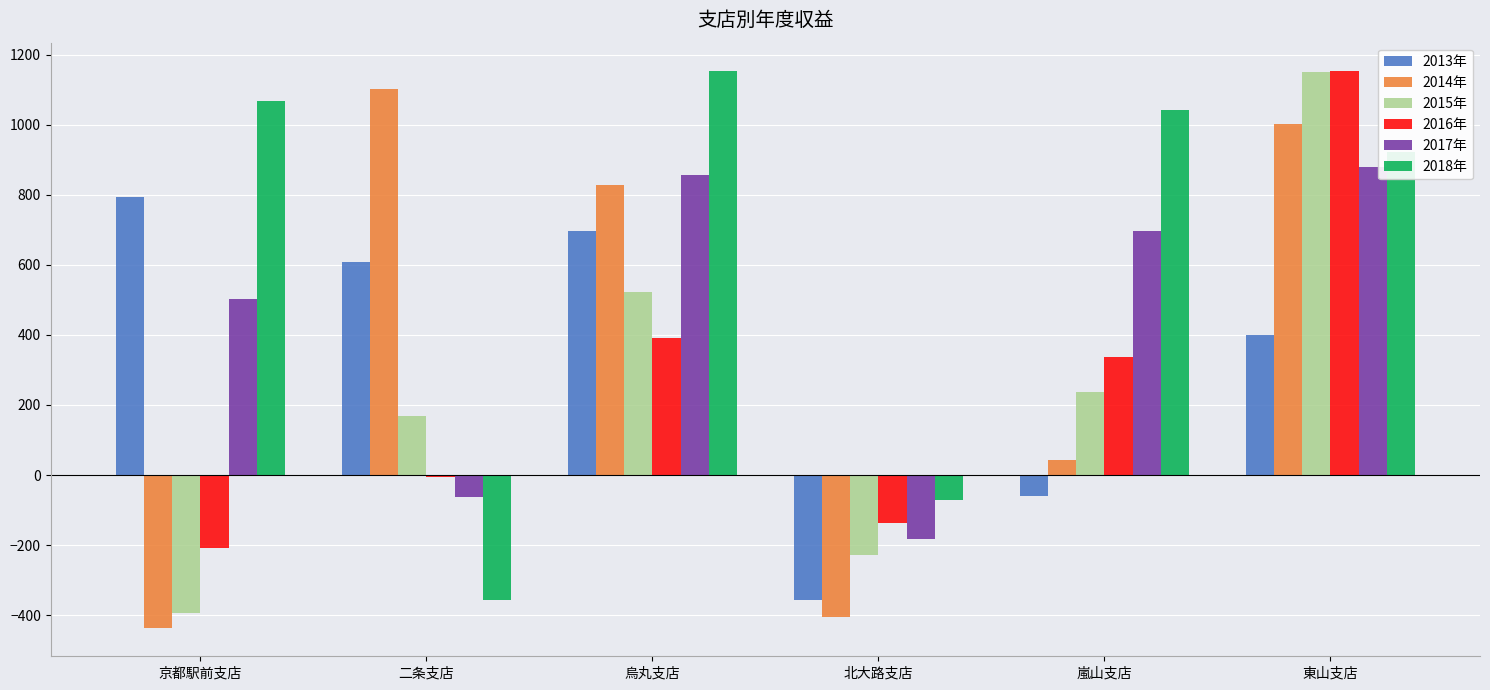

How many data points in 2017年 are less than 696?

3